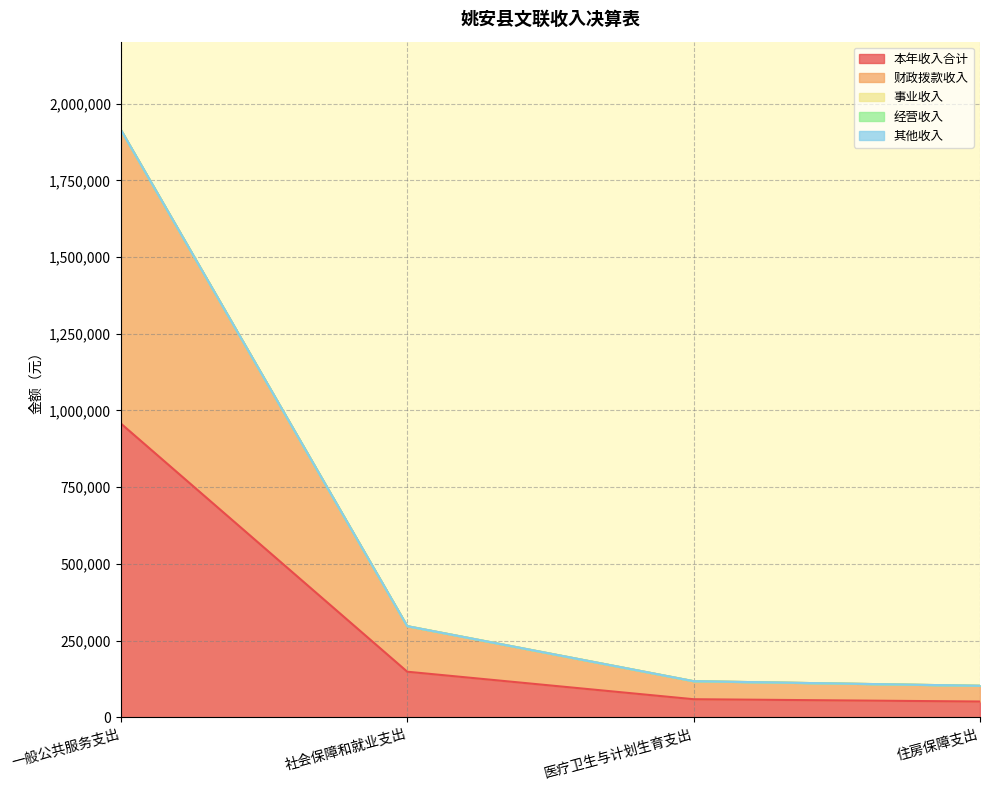

How many lines are shown in the chart?

5